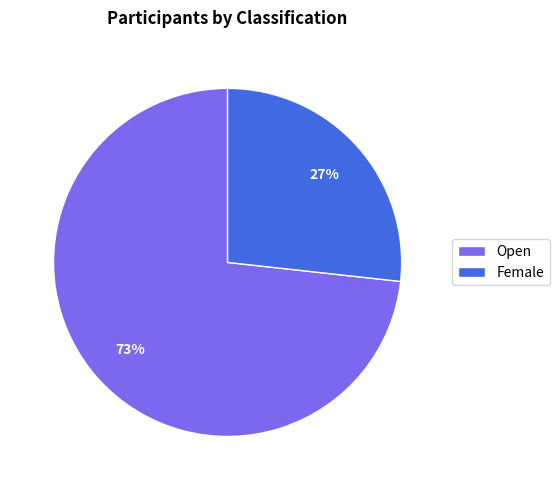

Which has a higher value, Female or Open?

Open